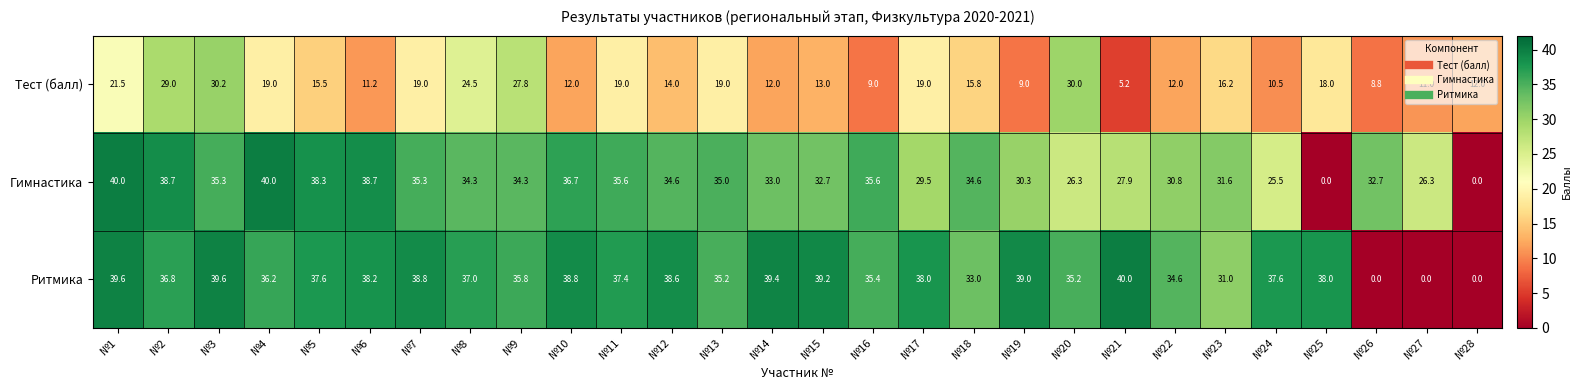

At №13, list the series in order from largest to smallest.

Ритмика, Гимнастика, Тест (балл)